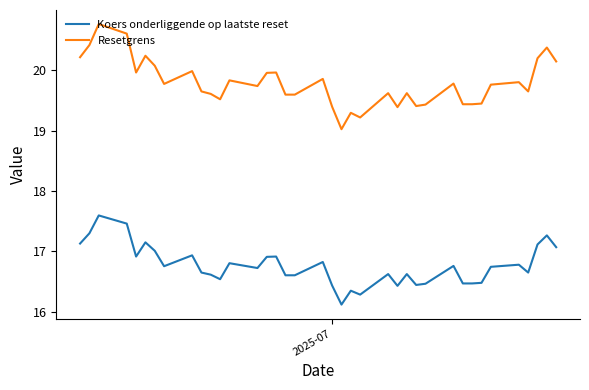

What is the minimum value for Resetgrens?

19.0